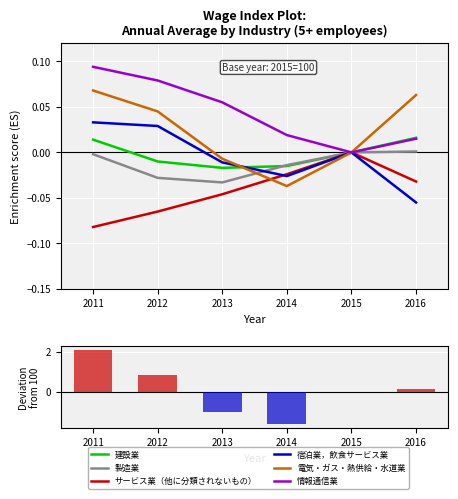

Reading right to left, transcribe all the data shown in this chart.

建設業: 0.0	0.0	-0.0	-0.0	-0.0	0.0
製造業: 0.0	0.0	-0.0	-0.0	-0.0	-0.0
サービス業（他に分類されないもの）: -0.0	0.0	-0.0	-0.0	-0.1	-0.1
宿泊業，飲食サービス業: -0.1	0.0	-0.0	-0.0	0.0	0.0
電気・ガス・熱供給・水道業: 0.1	0.0	-0.0	-0.0	0.0	0.1
情報通信業: 0.0	0.0	0.0	0.1	0.1	0.1